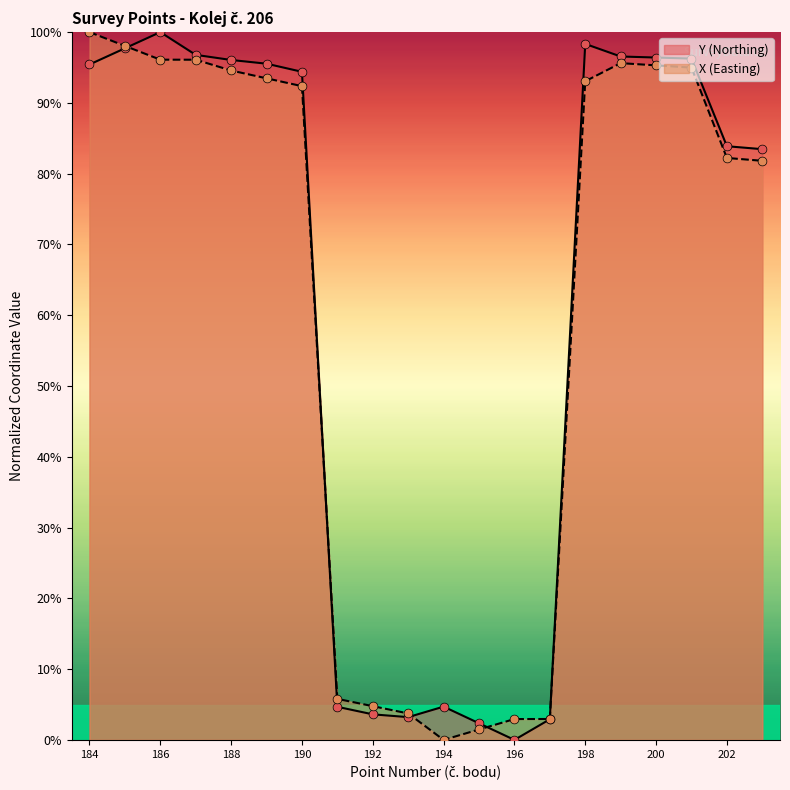

Is the value of X (Easting) at 197 greater than the value of Y (Northing) at 190?

No